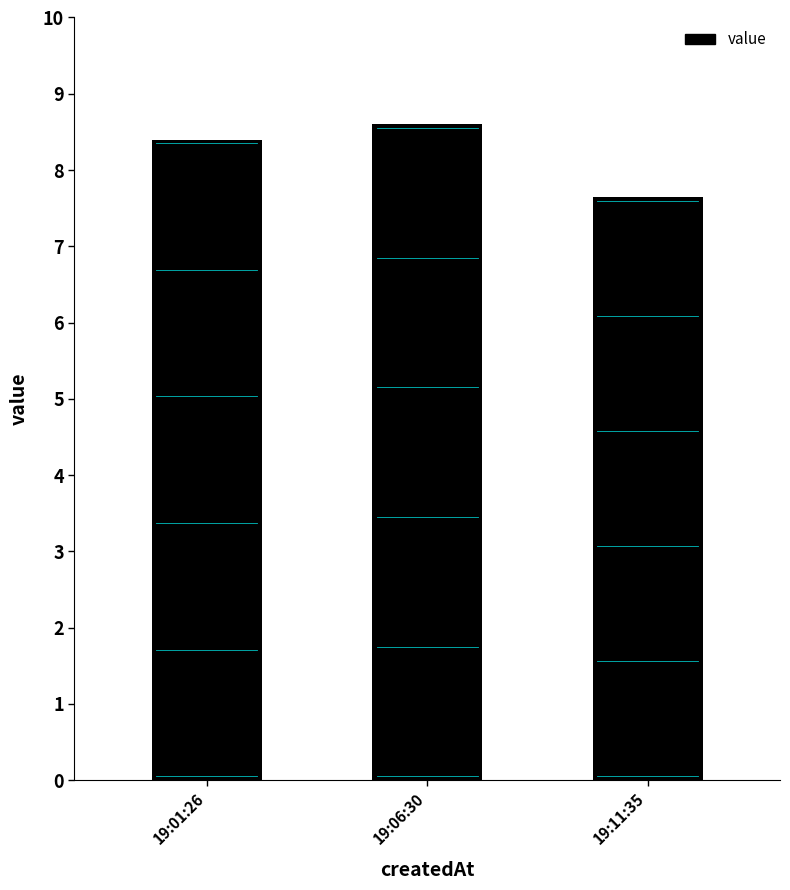

Which category has the highest value across all series?

19:06:30